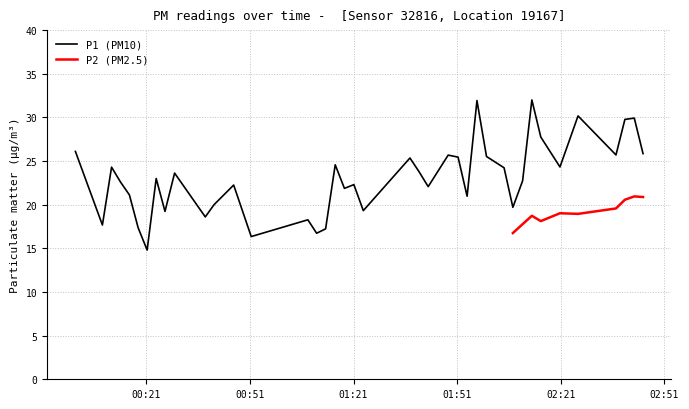

Does the chart have visible grid lines?

Yes